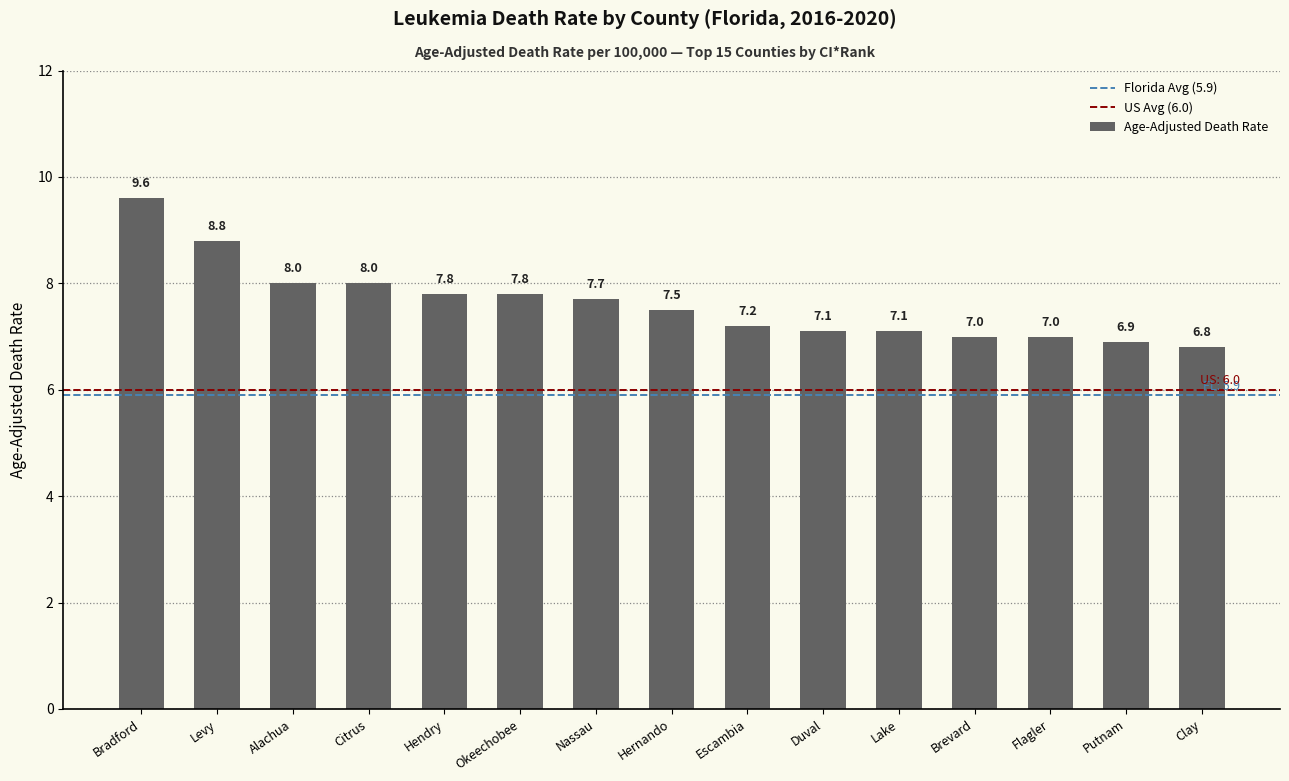

True or false: the data shows 7.0 at Flagler.

True